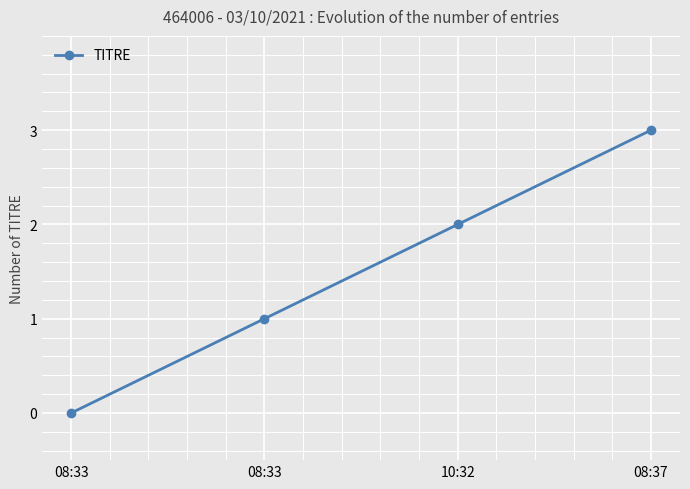

How many values are above zero?

3